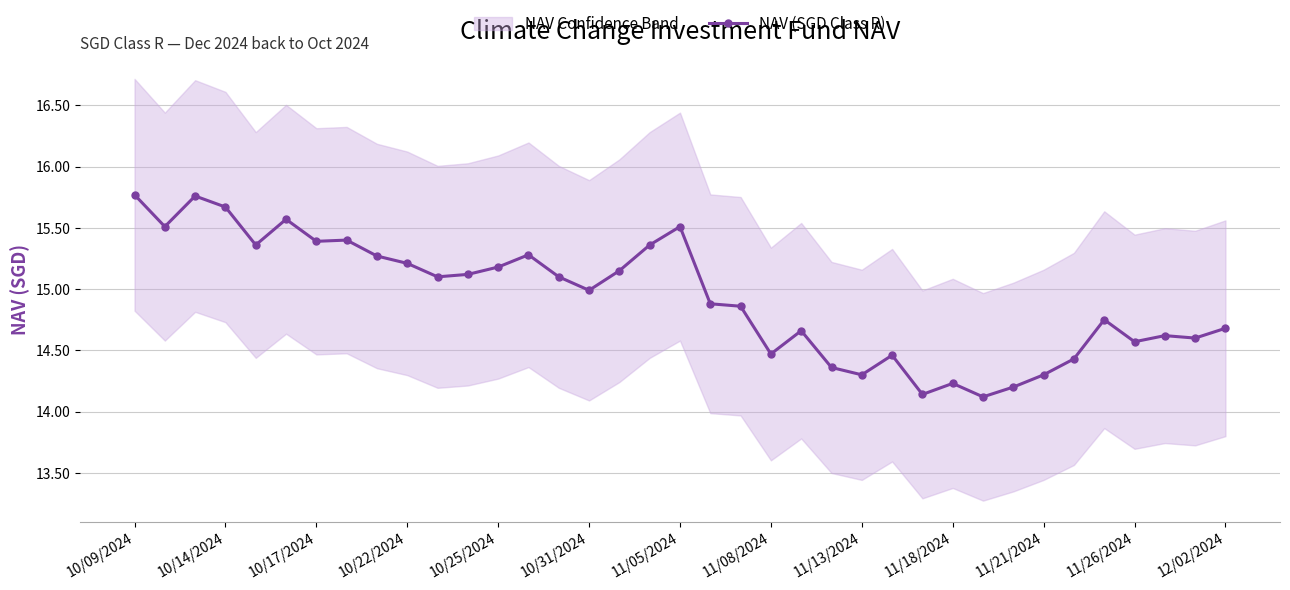

True or false: NAV (SGD Class R) has a value of 15.5 at 11/05/2024.

True